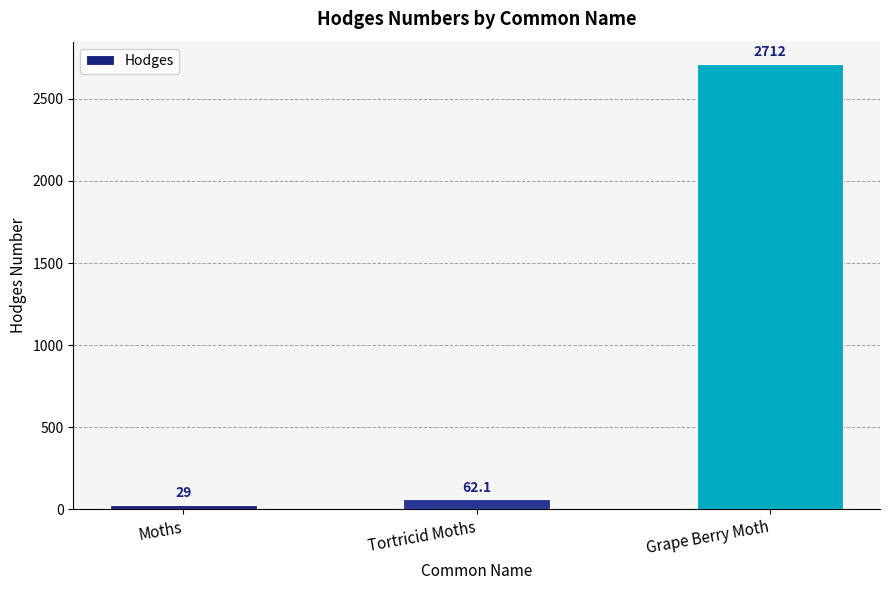

True or false: the data shows 1274.1 at Grape Berry Moth.

False